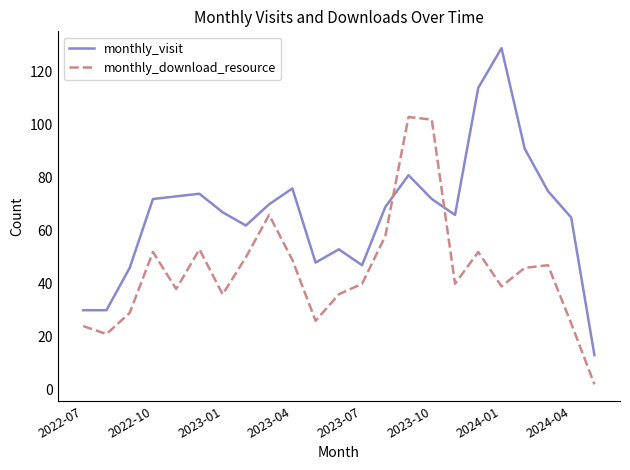

Which series has the largest range (max minus min)?

monthly_visit